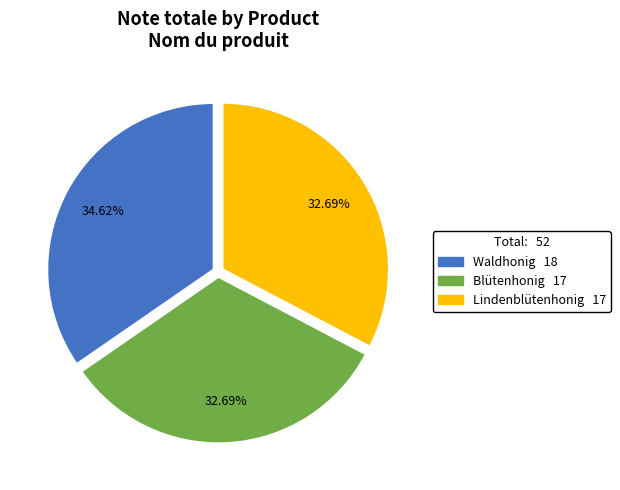

Which category has the biggest portion of the pie?

Waldhonig